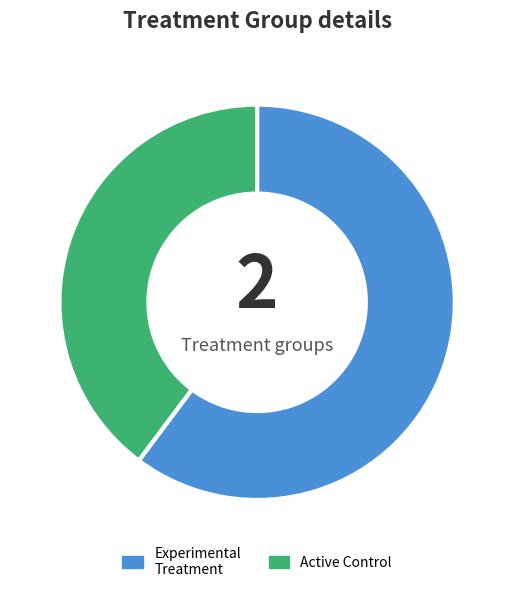

What is the majority slice?

Experimental Treatment